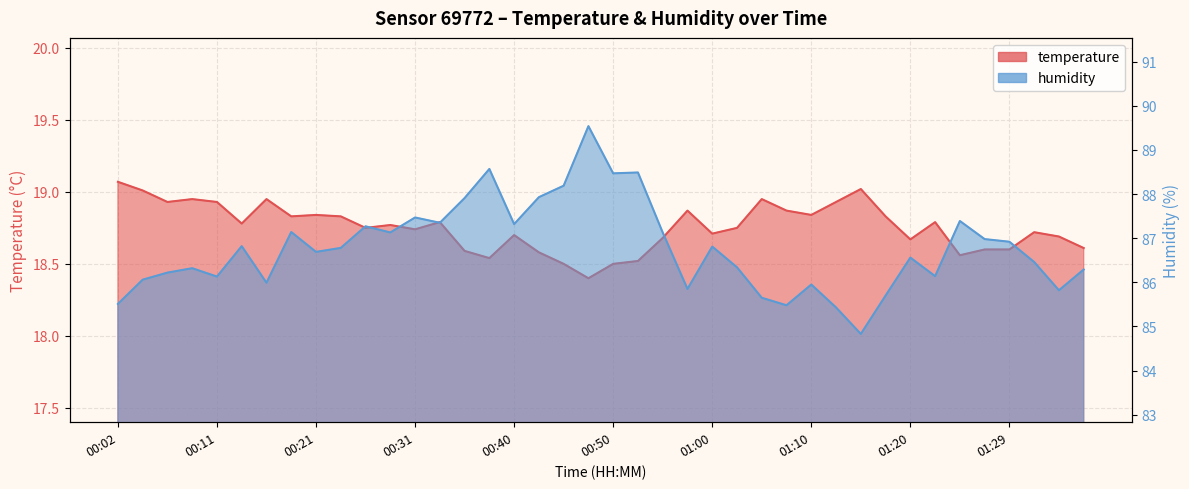

Which series has the largest range (max minus min)?

humidity